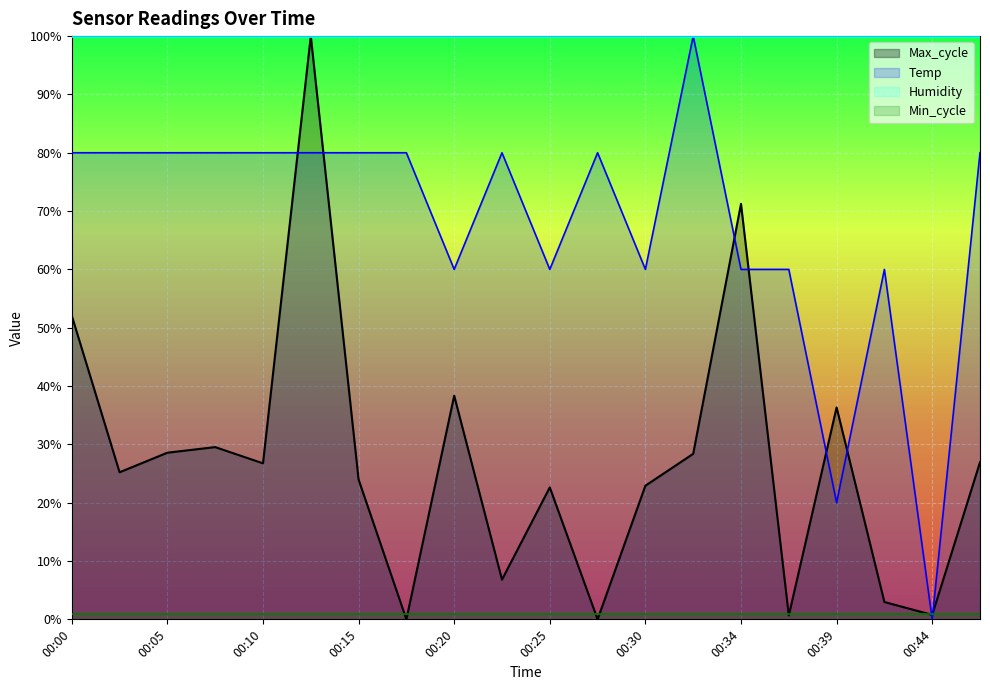

Reading left to right, extract all data points from this chart.

Temp: 0.8	0.8	0.8	0.8	0.8	0.8	0.8	0.8	0.6	0.8	0.6	0.8	0.6	1.0	0.6	0.6	0.2	0.6	0.0	0.8
Max_cycle: 0.5	0.3	0.3	0.3	0.3	1.0	0.2	0.0	0.4	0.1	0.2	0.0	0.2	0.3	0.7	0.0	0.4	0.0	0.0	0.3